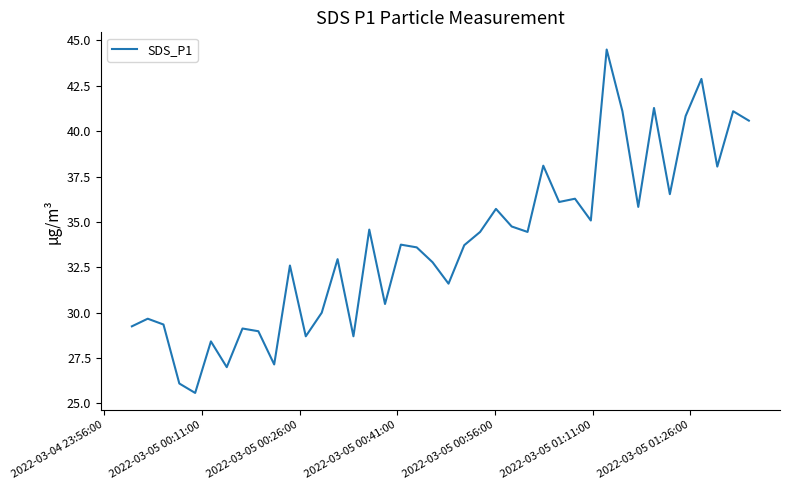

What is the maximum value shown in the chart?

44.5